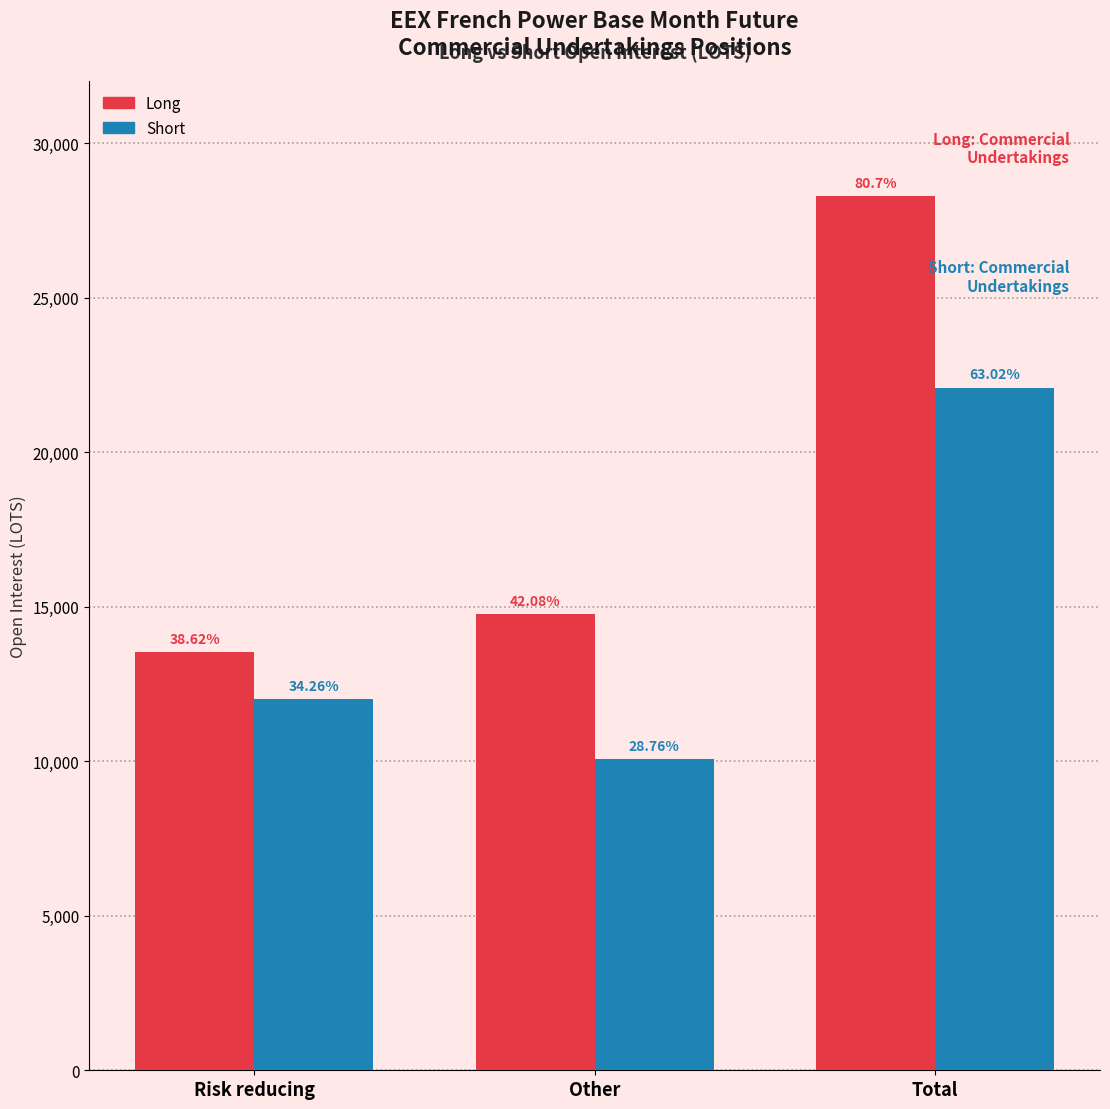

Are the bars horizontal?

No